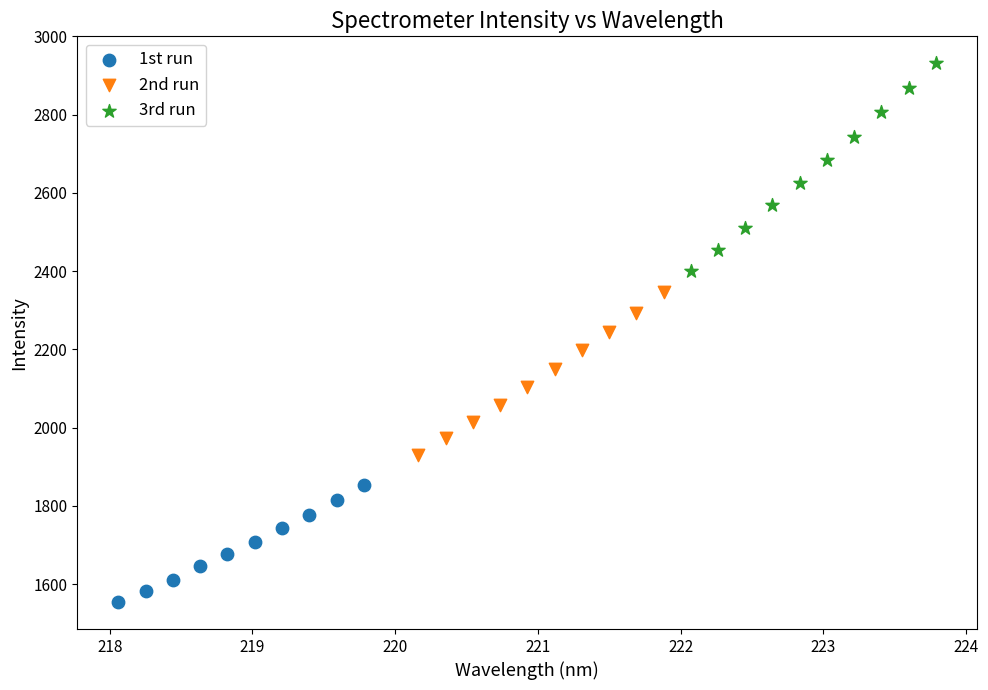

Which series has the widest spread of Y values?

3rd run